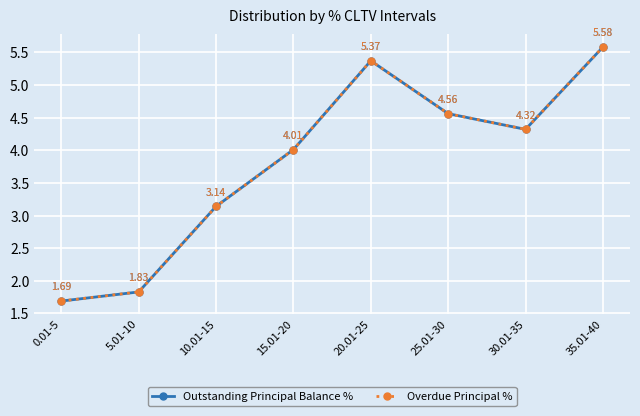

At which label does Outstanding Principal Balance % first exceed 4?

15.01-20